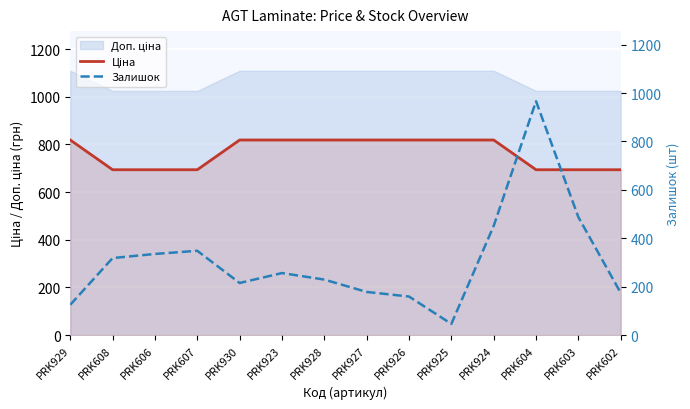

True or false: Залишок has a value of 159.0 at PRK926.

True